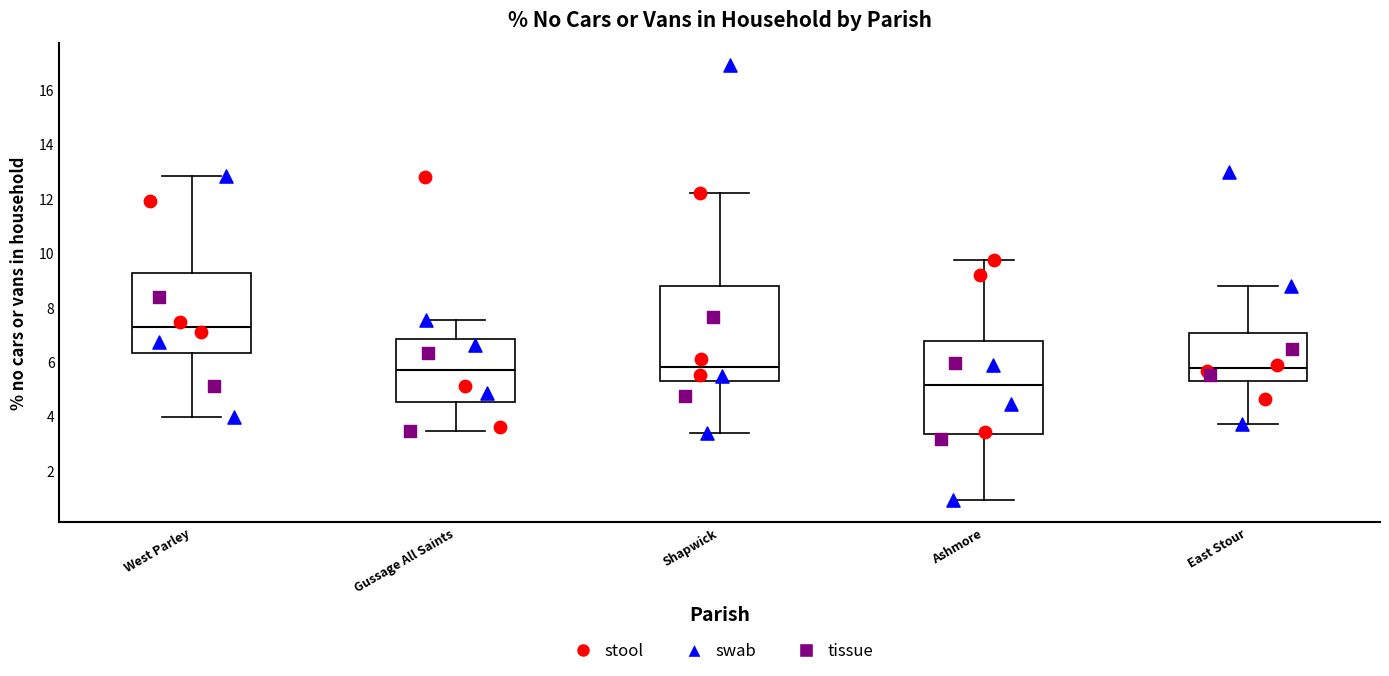

Where is the upper edge of the box for East Stour on the y-axis? The values are not printed on the chart, so give them approximately, as read against the axis.

7.0